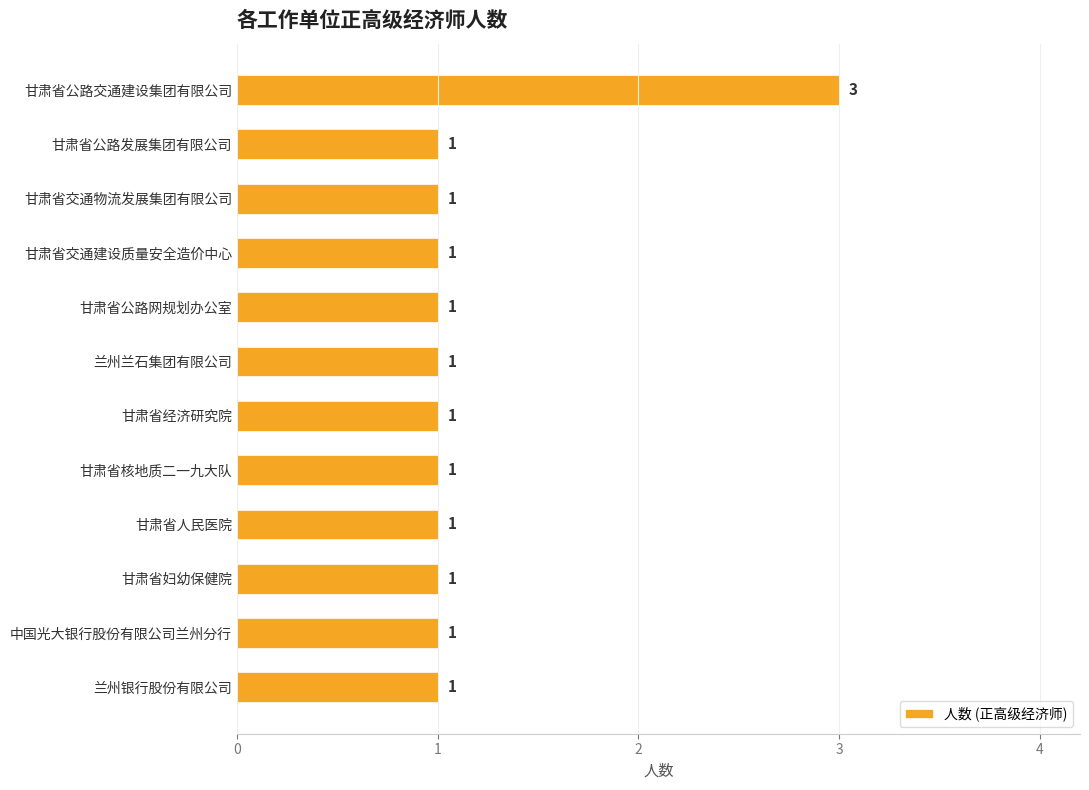

Reading bottom to top, what are all the values shown in this chart?

兰州银行股份有限公司=1	中国光大银行股份有限公司兰州分行=1	甘肃省妇幼保健院=1	甘肃省人民医院=1	甘肃省核地质二一九大队=1	甘肃省经济研究院=1	兰州兰石集团有限公司=1	甘肃省公路网规划办公室=1	甘肃省交通建设质量安全造价中心=1	甘肃省交通物流发展集团有限公司=1	甘肃省公路发展集团有限公司=1	甘肃省公路交通建设集团有限公司=3